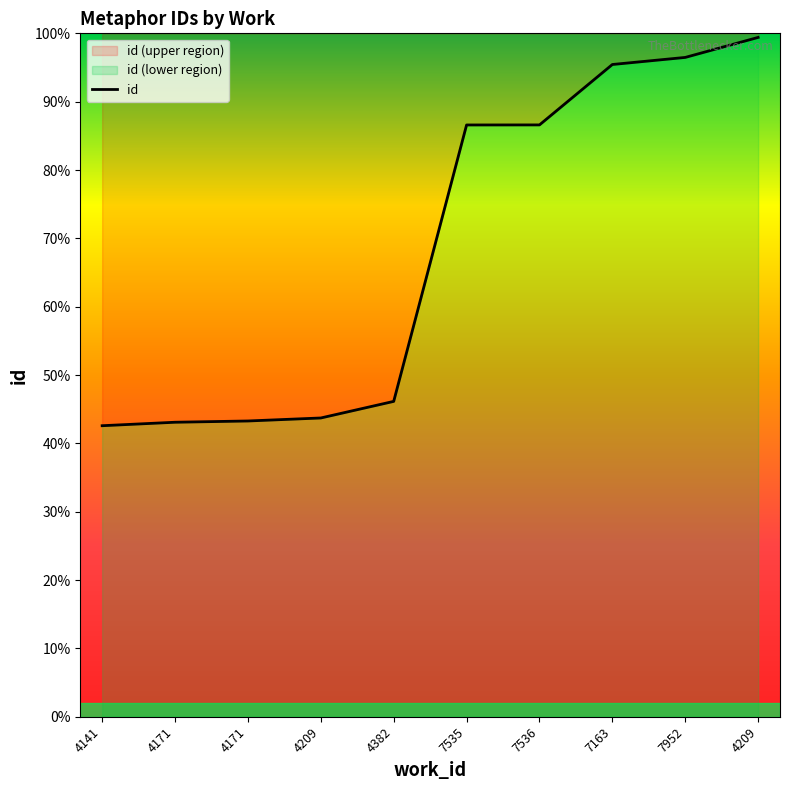

Reading left to right, transcribe all the data shown in this chart.

4141=10646	4171=10773	4171=10819	4209=10929	4382=11536	7535=21648	7536=21650	7163=23860	7952=24119	4209=24851